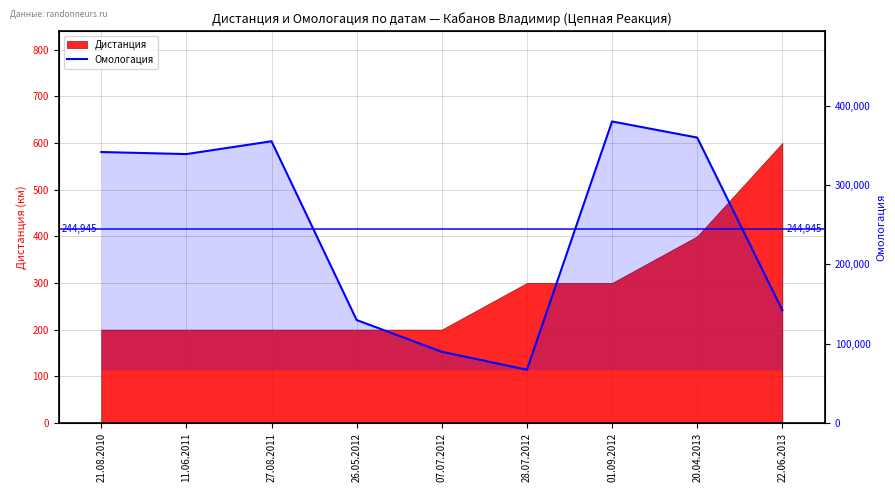

What is the approximate value at 28.07.2012?

67041